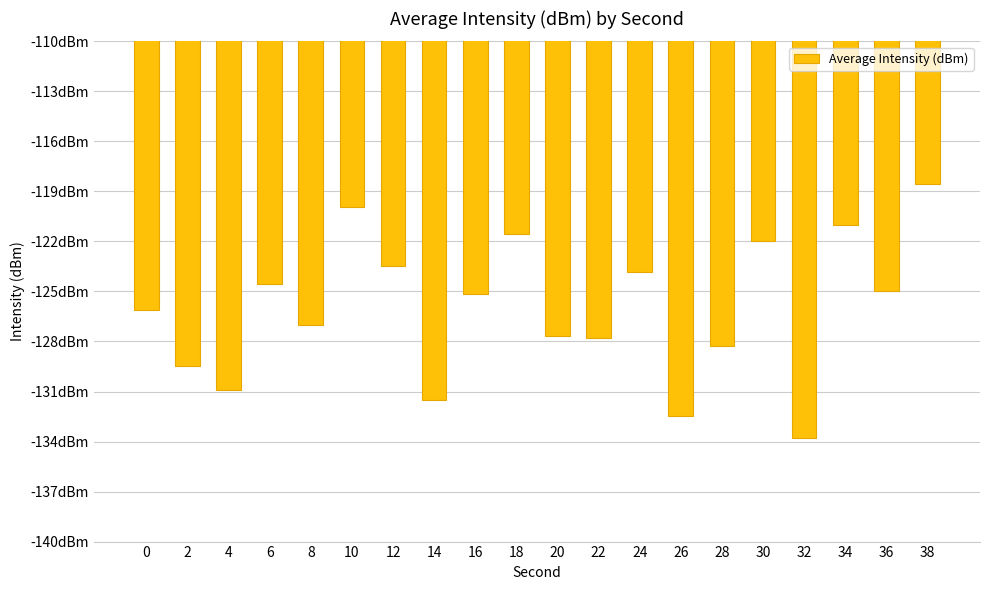

Does the chart contain any negative values?

Yes